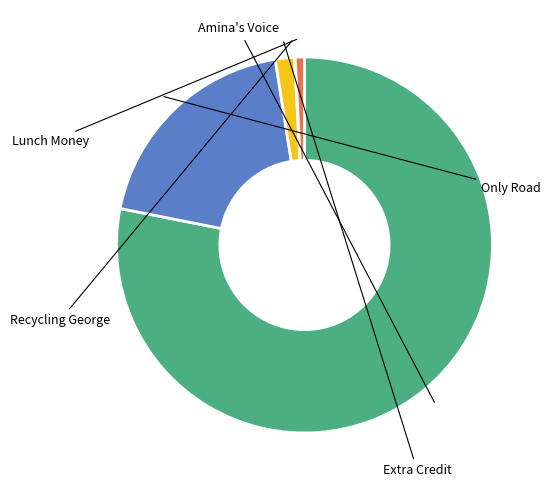

Which slice represents more than half of the pie?

Amina's Voice